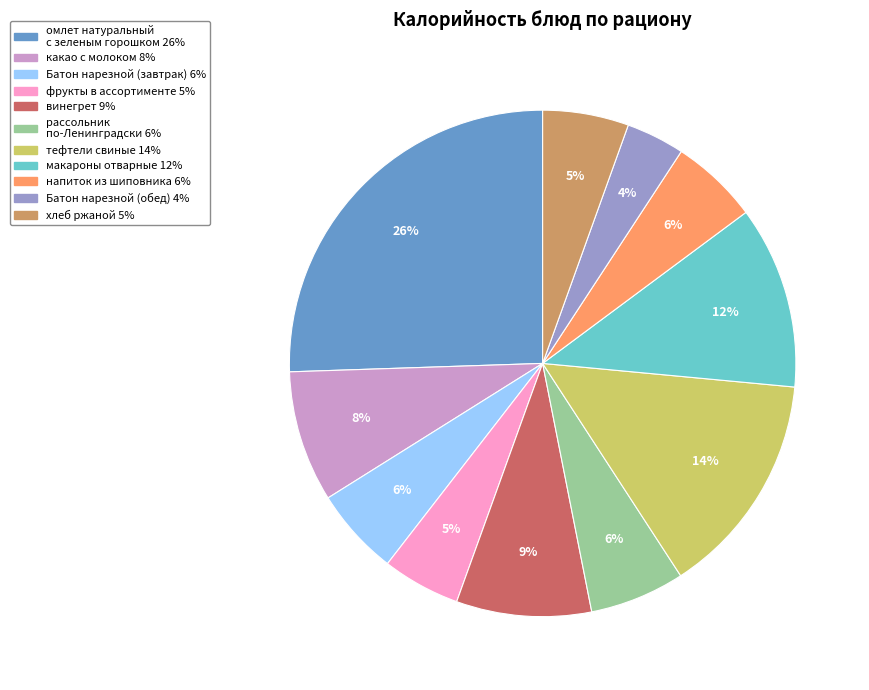

To the nearest percent, what is the difference between the макароны отварные and фрукты в ассортименте slice percentages?

7%